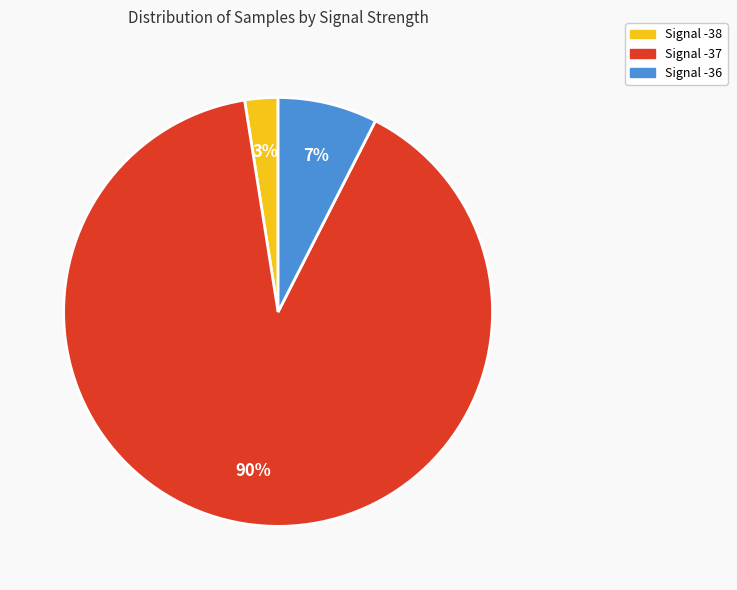

To the nearest percent, what is the difference between the largest and smallest slice percentages?

87%